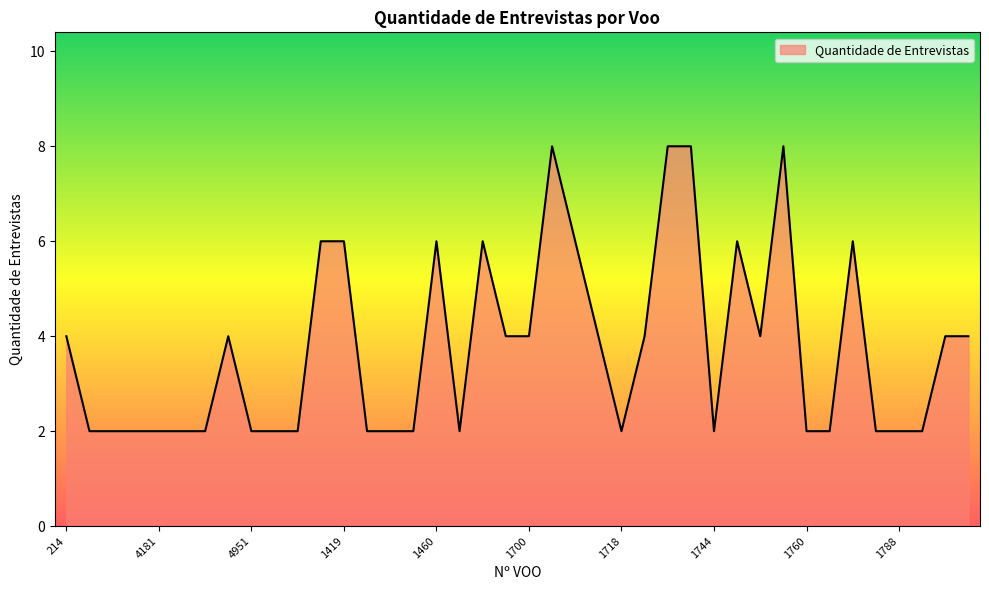

What is the maximum value shown in the chart?

8